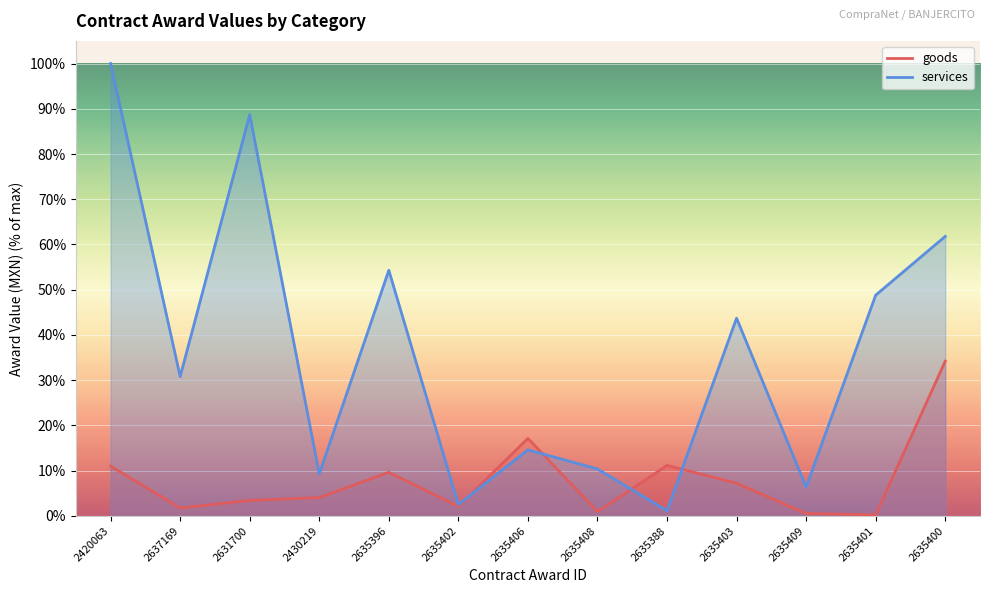

Is it true that goods equals 9.6 at 2635396?

True